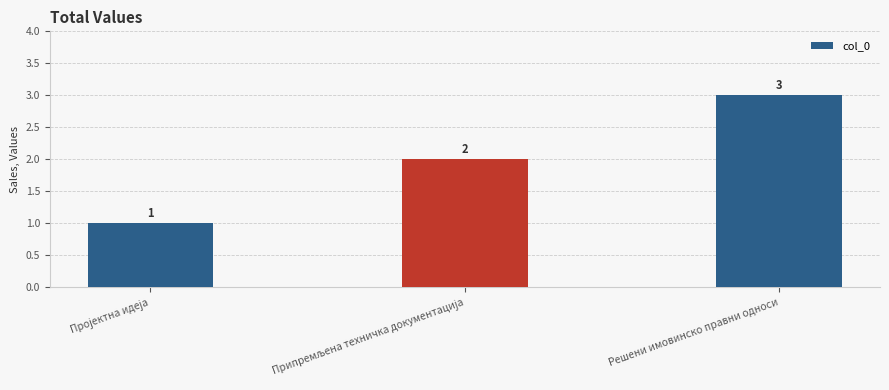

What is the difference between the maximum and minimum values?

2